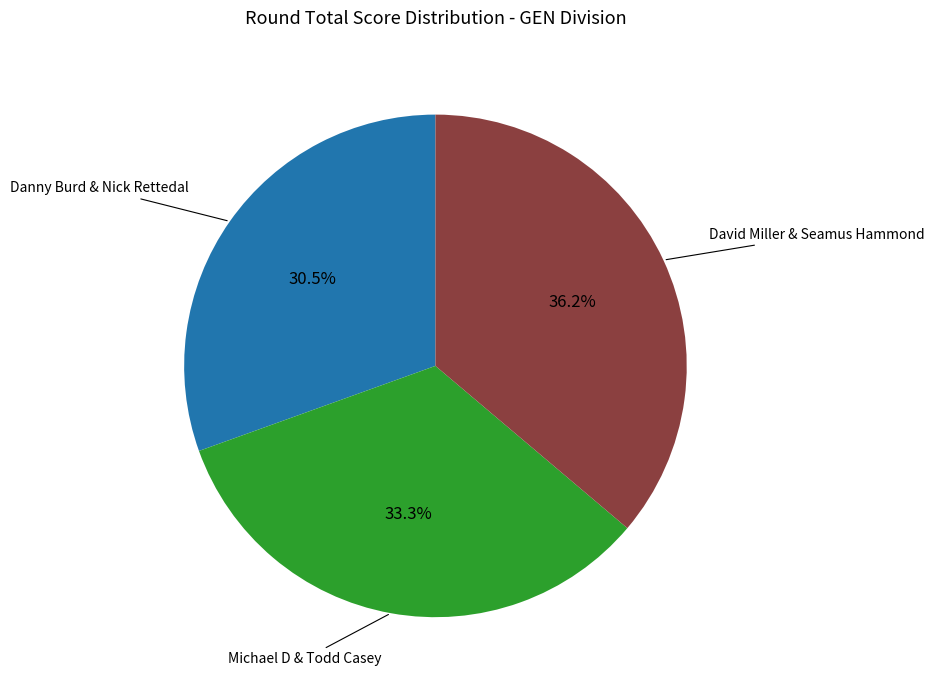

Is there a majority slice in this chart?

No